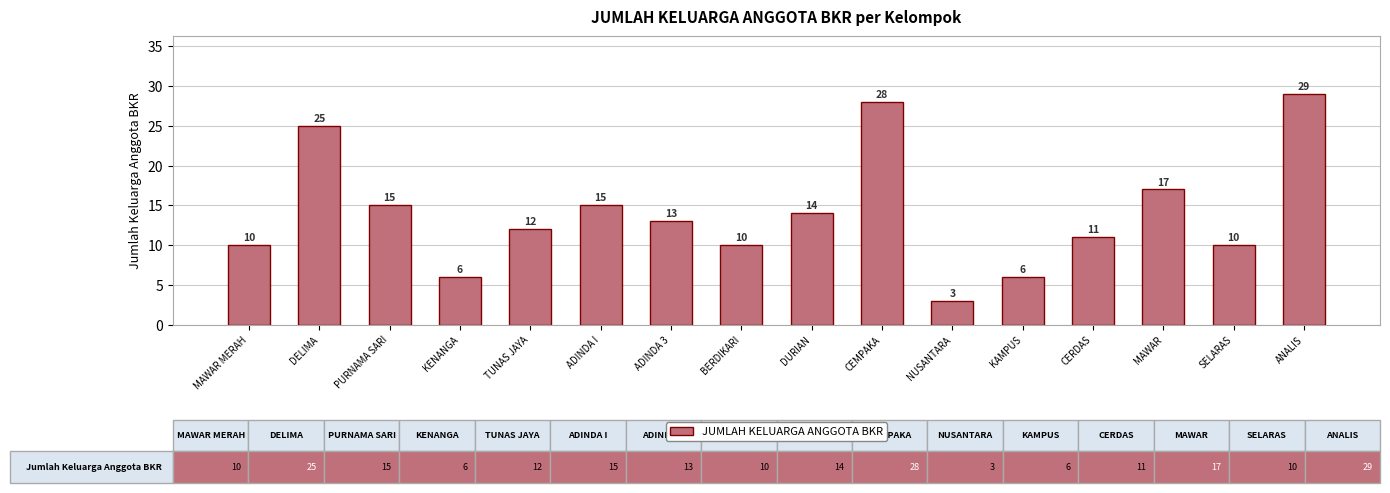

What is the maximum value shown in the chart?

29